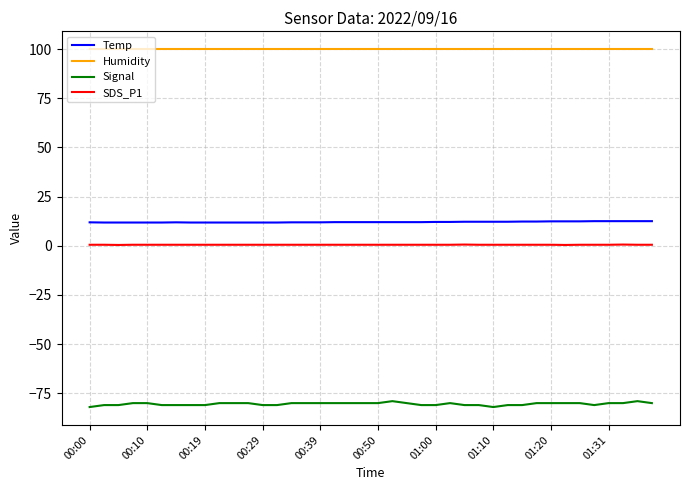

What is the smallest value displayed?

-82.0